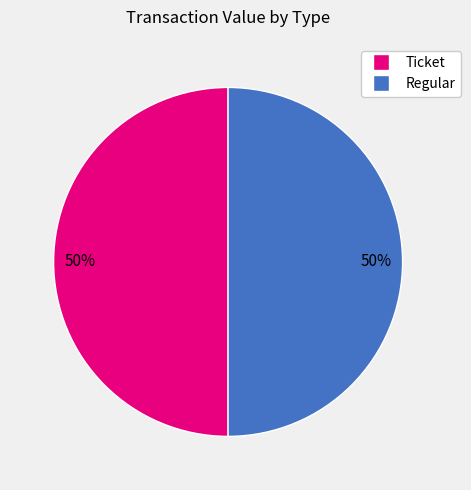

To the nearest percent, what is the average slice percentage?

50%